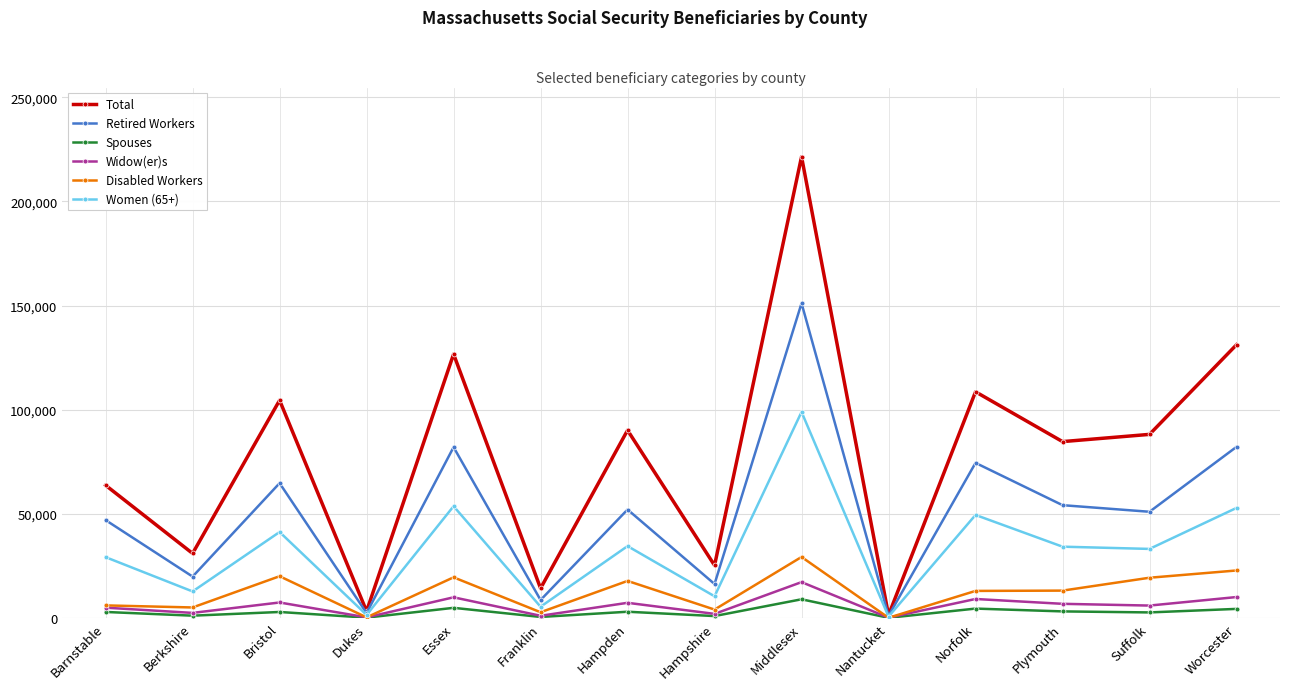

Which category has the highest value in the Retired Workers series?

Middlesex